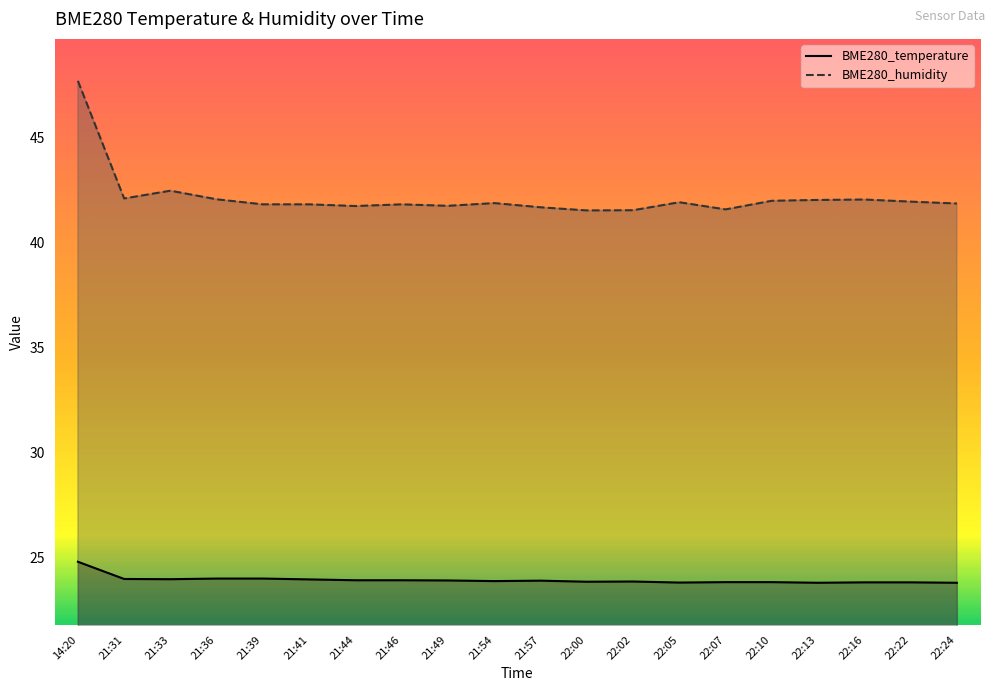

True or false: BME280_humidity has a value of 41.8 at 21:44.

True